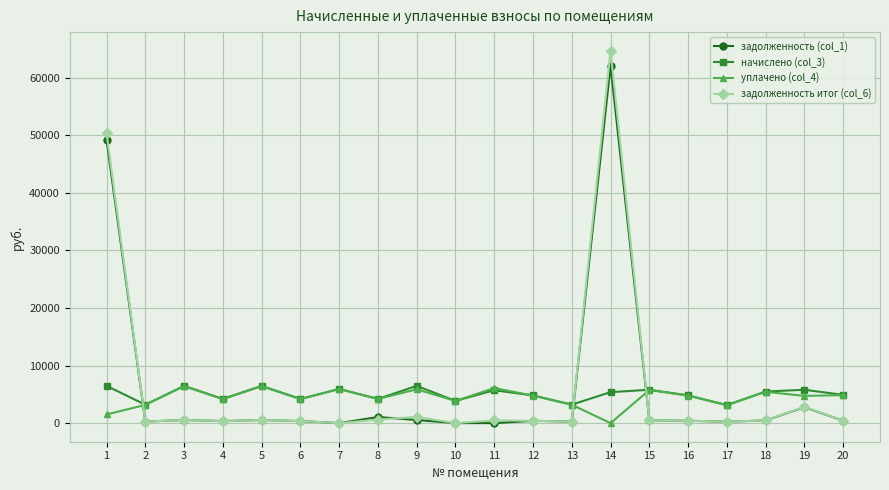

How many lines are shown in the chart?

4